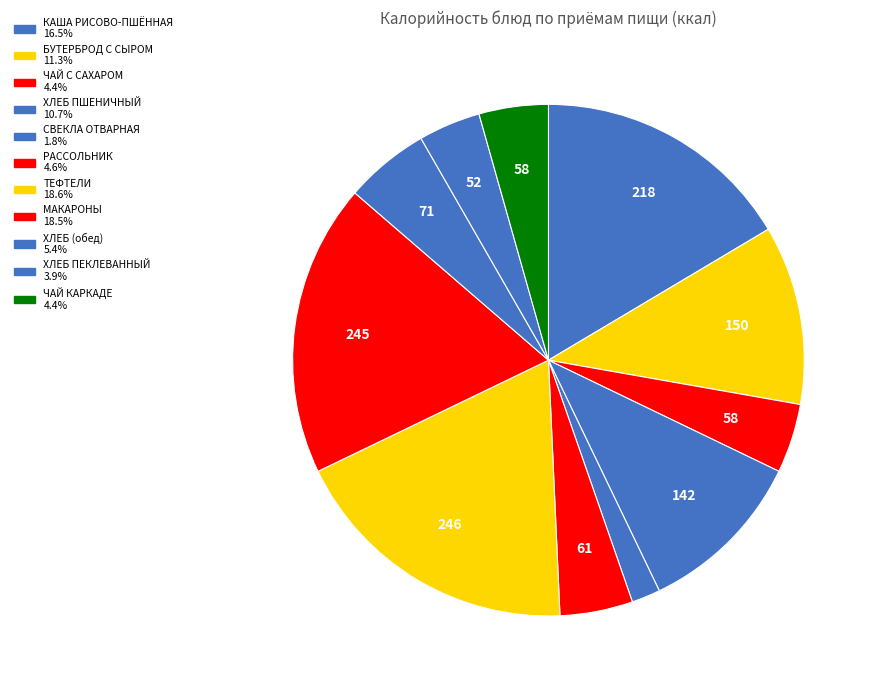

How many slices are in this pie chart?

11